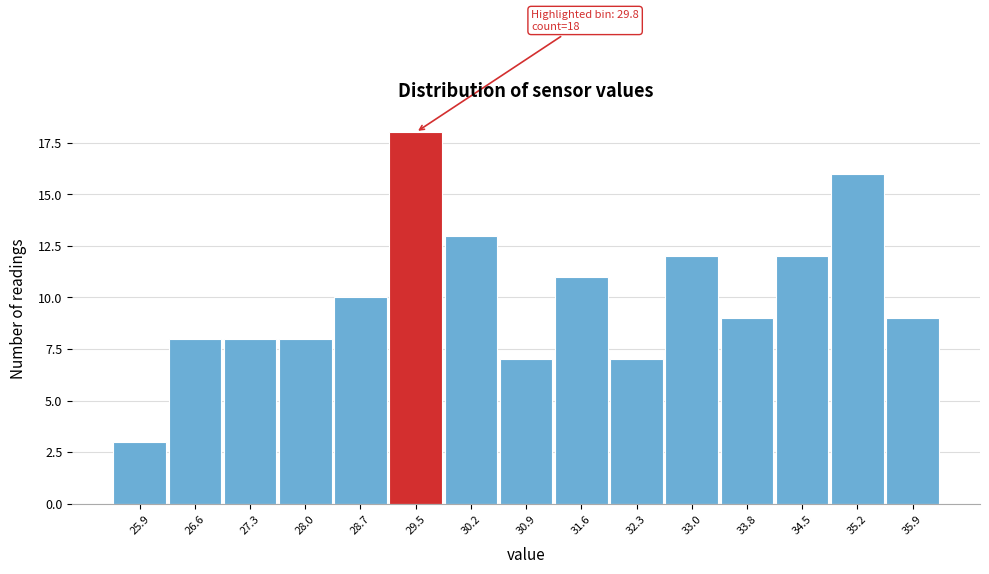

Reading left to right, extract all data points from this chart.

3	8	8	8	10	18	13	7	11	7	12	9	12	16	9